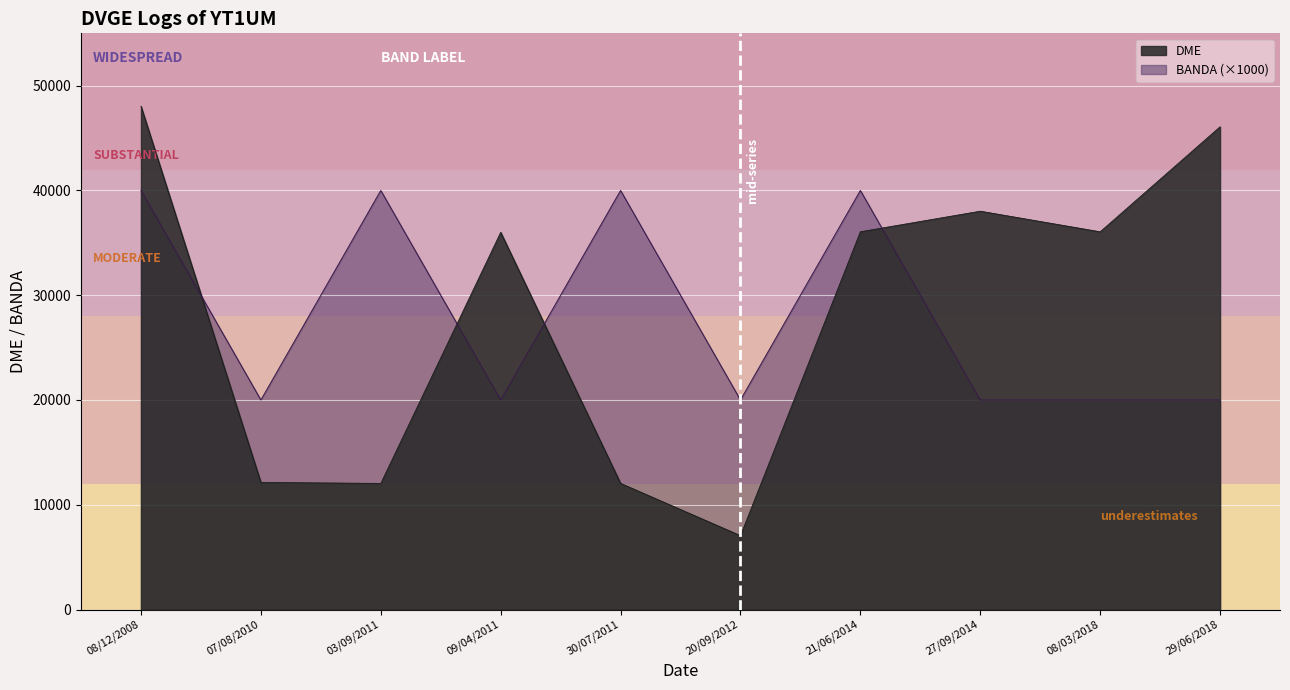

Rank the categories by DME value from lowest to highest.

20/09/2012, 03/09/2011, 30/07/2011, 07/08/2010, 09/04/2011, 08/03/2018, 21/06/2014, 27/09/2014, 29/06/2018, 08/12/2008